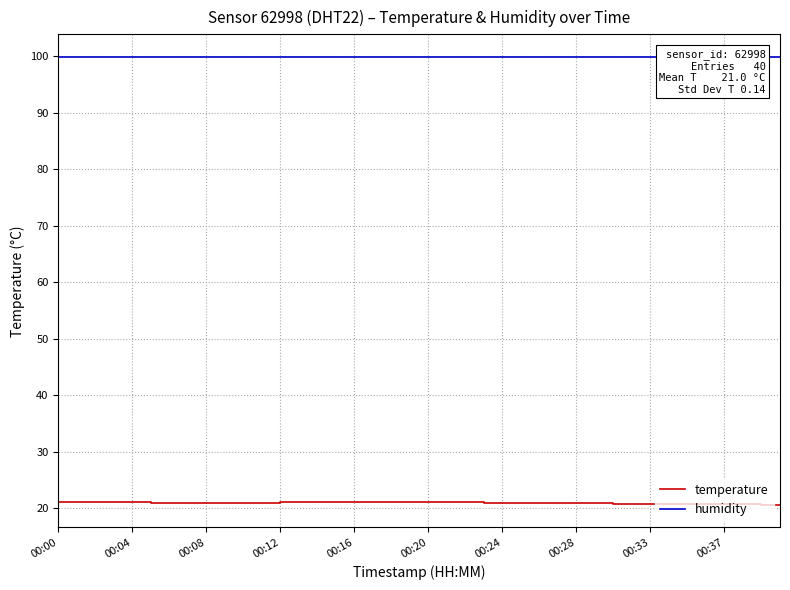

True or false: temperature has a value of 14.0 at 22.

False